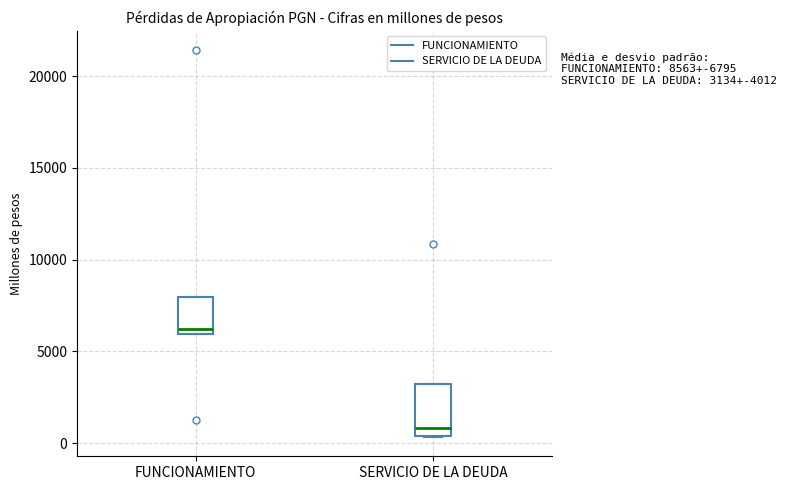

Which box's median line is the highest?

FUNCIONAMIENTO